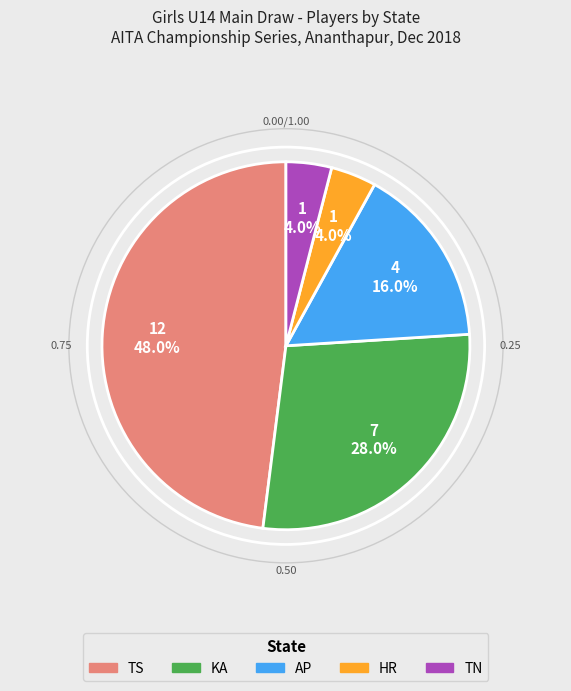

Is there a majority slice in this chart?

No